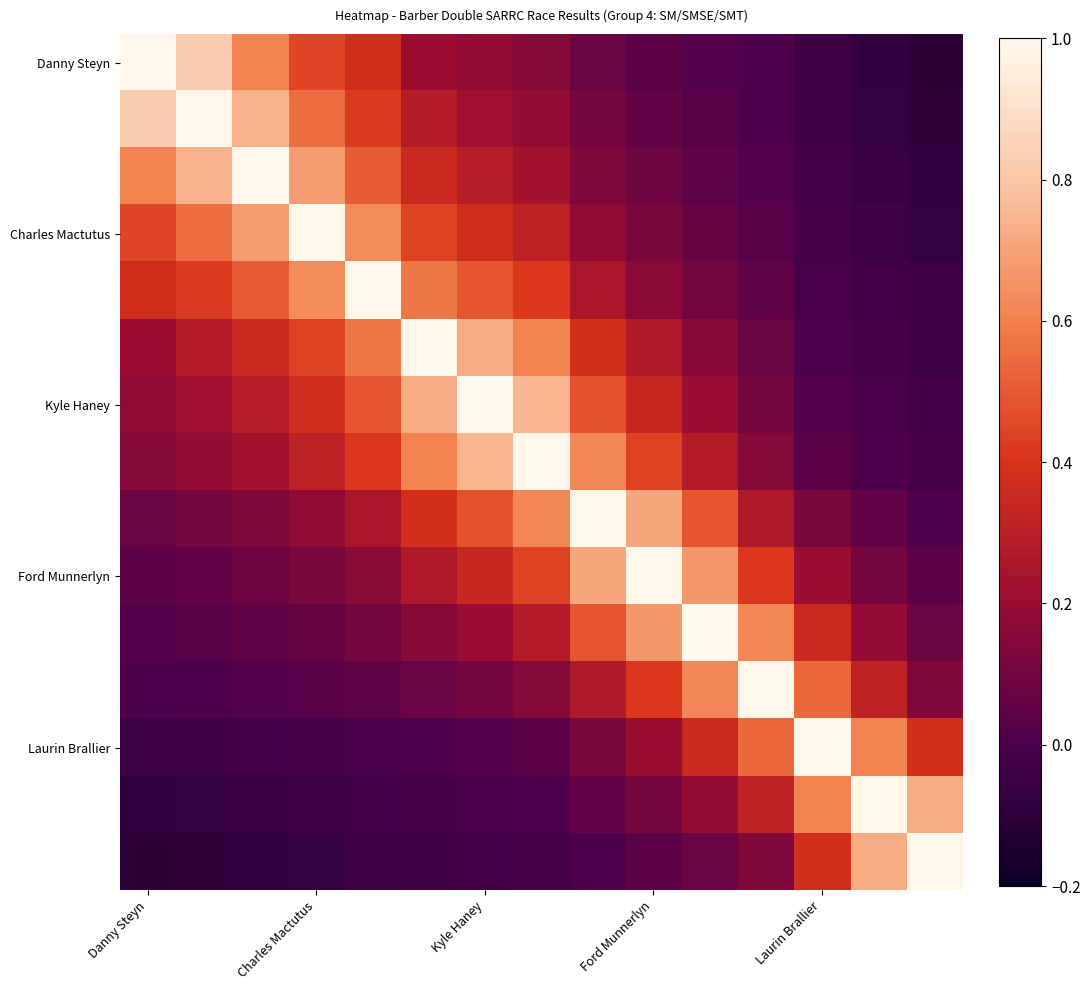

Which label corresponds to the smallest value in the chart?

14